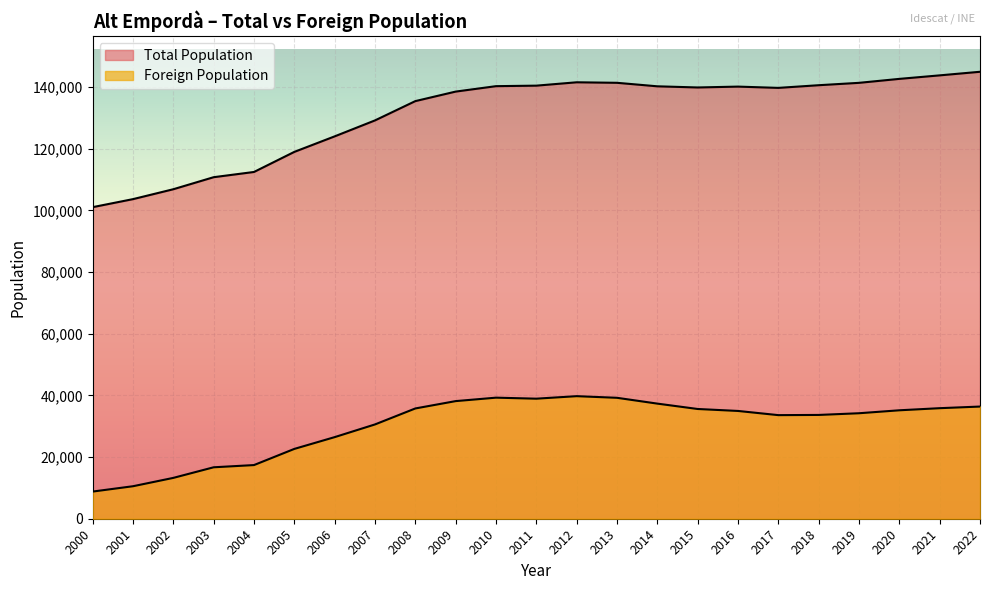

Reading left to right, what are all the values shown in this chart?

Total Population: 101028	103631	106840	110743	112439	118950	123983	129158	135413	138501	140262	140428	141517	141351	140214	139838	140118	139705	140569	141339	142624	143762	144926
Foreign Population: 8807	10538	13244	16682	17399	22640	26460	30577	35757	38140	39258	38928	39743	39212	37328	35584	34948	33592	33656	34205	35162	35846	36373